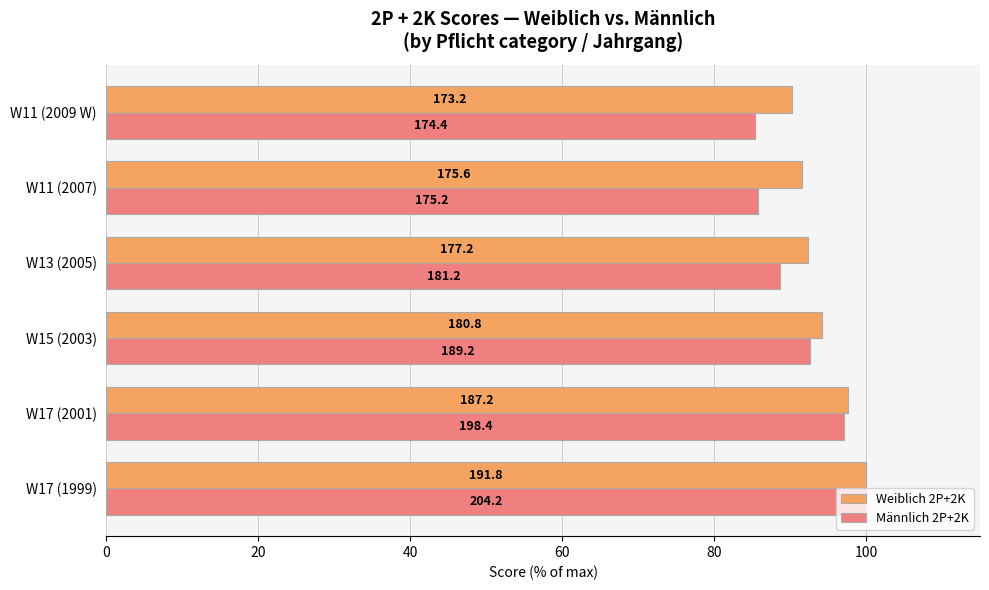

What are all the series names shown in the legend?

Weiblich 2P+2K, Männlich 2P+2K